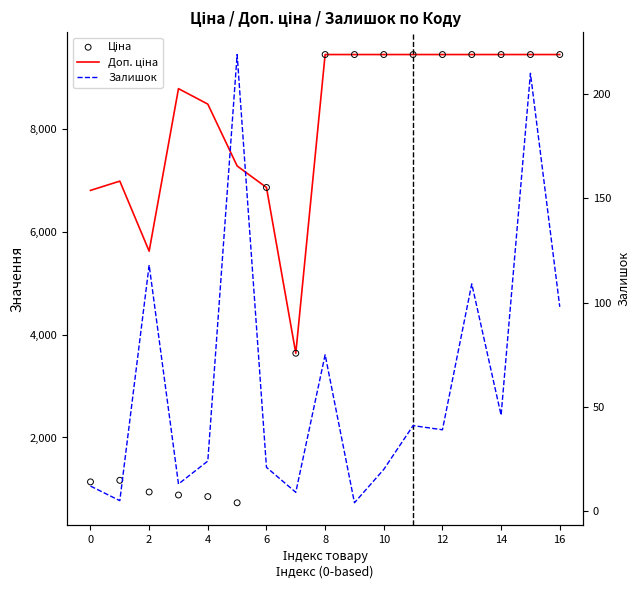

Which series has the widest spread of Y values?

Ціна